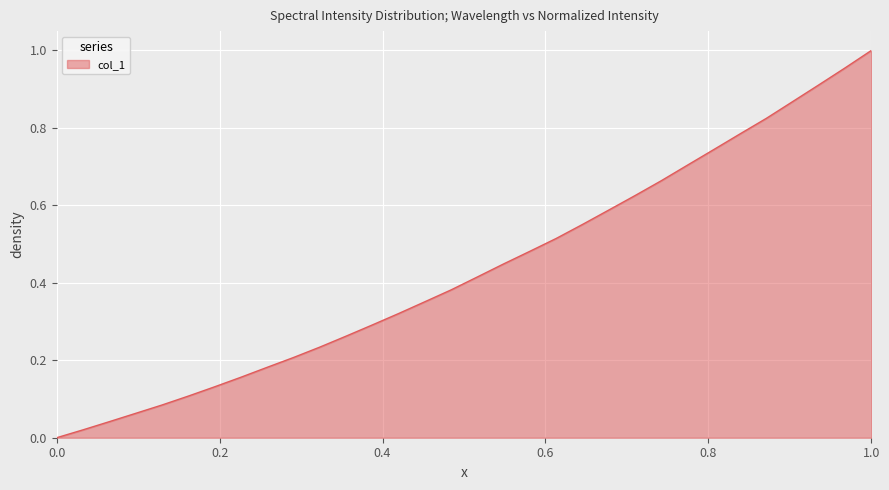

What is the difference between the maximum and minimum values?

1.0